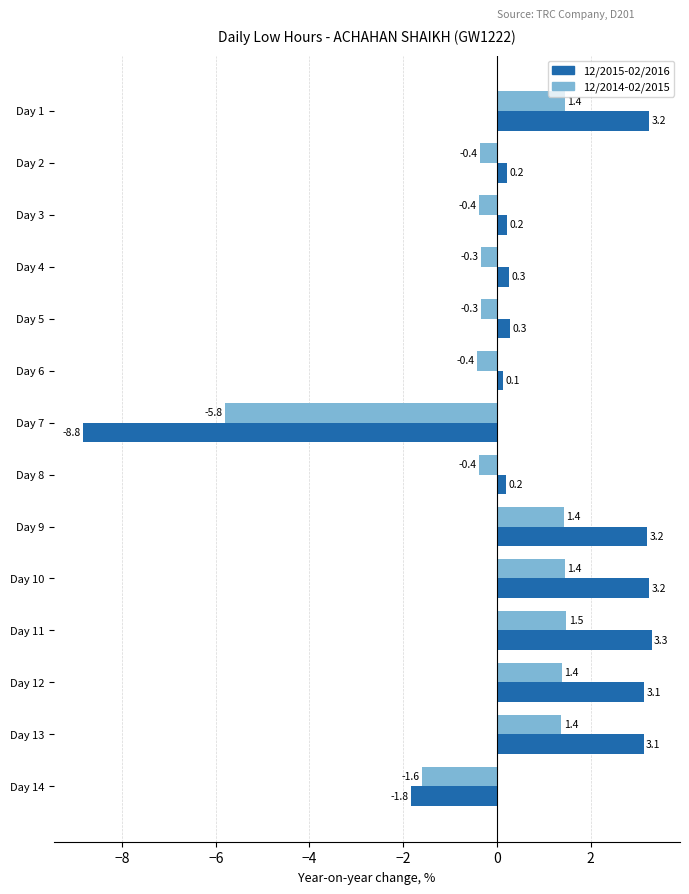

What is the greatest value displayed?

3.3